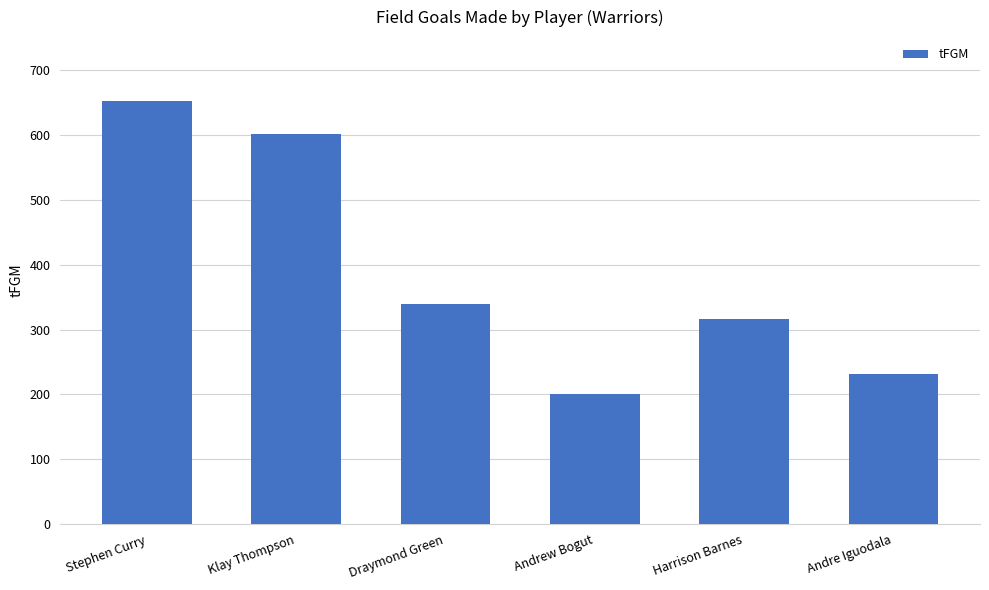

What is the label of the 5th bar from the right?

Klay Thompson